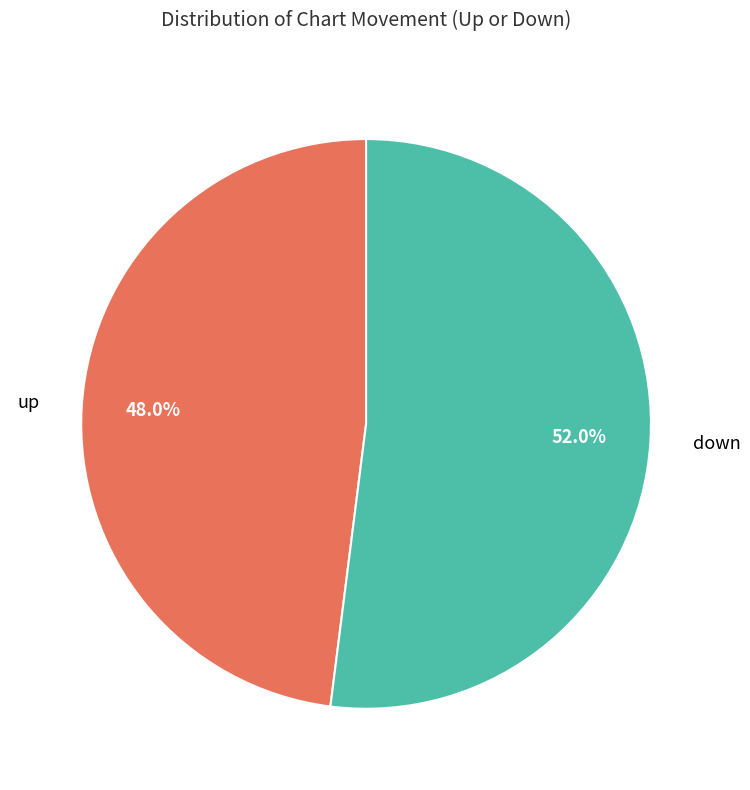

The up slice represents 61% of the pie. True or false?

False